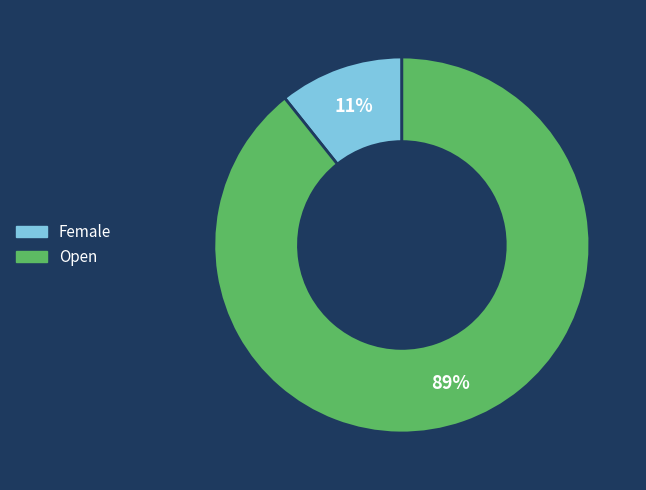

Between Female and Open, which is larger?

Open